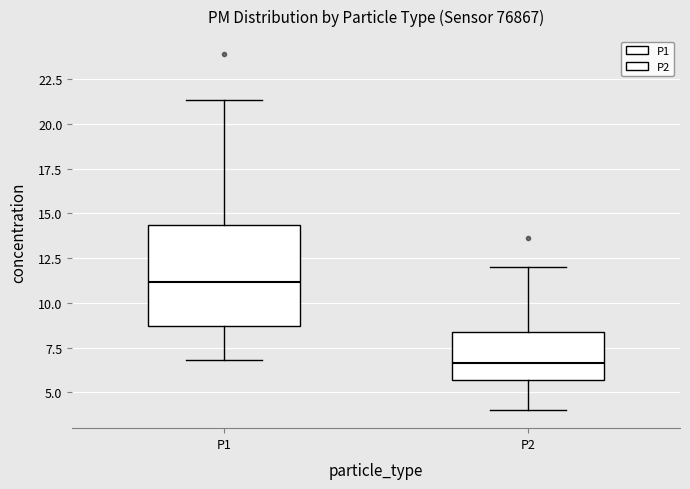

Comparing the boxes themselves (not the whiskers), which one is the tallest?

P1